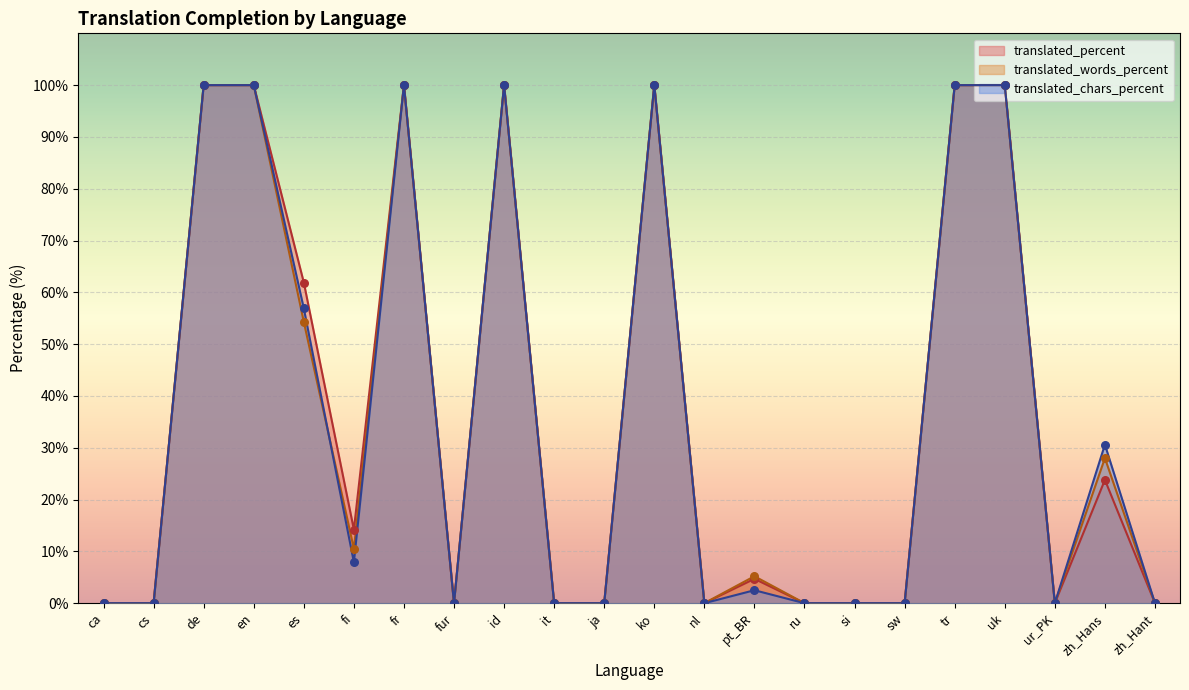

Which series has the largest total across all categories?

translated_percent